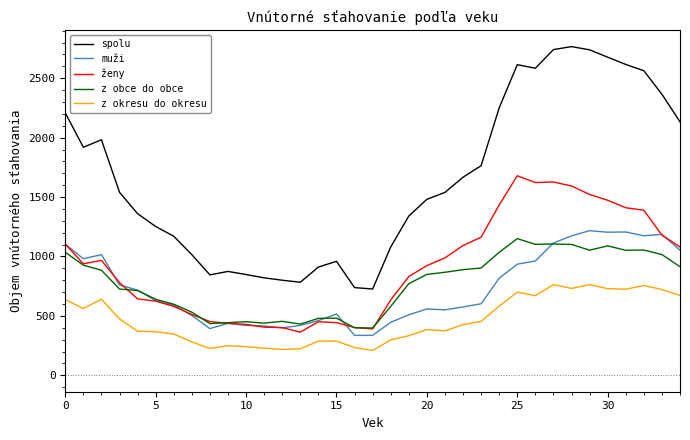

Which series has the largest total across all categories?

spolu